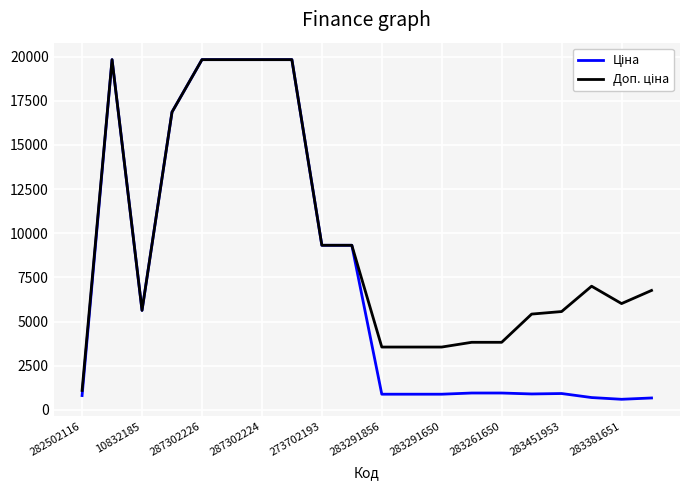

What is the maximum value shown in the chart?

19831.1